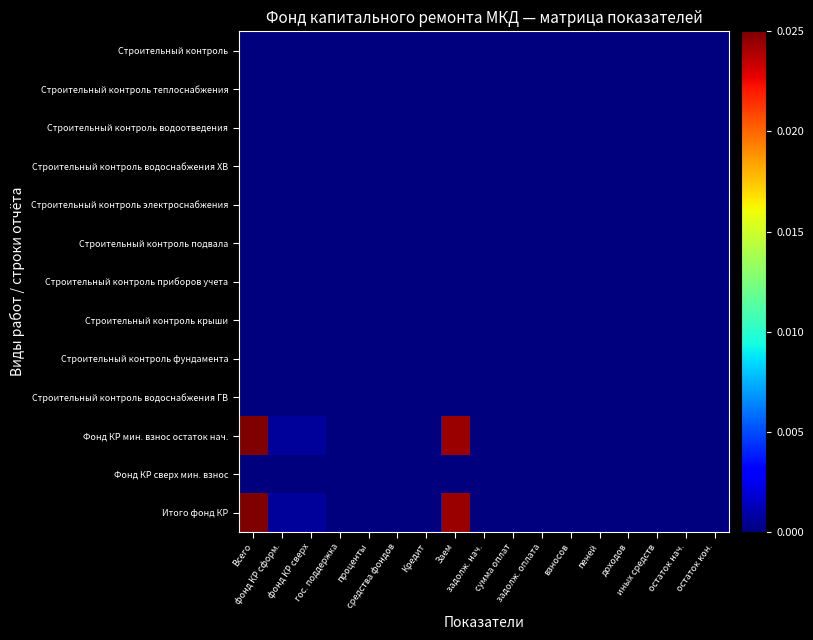

Count the number of data series in this chart.

13